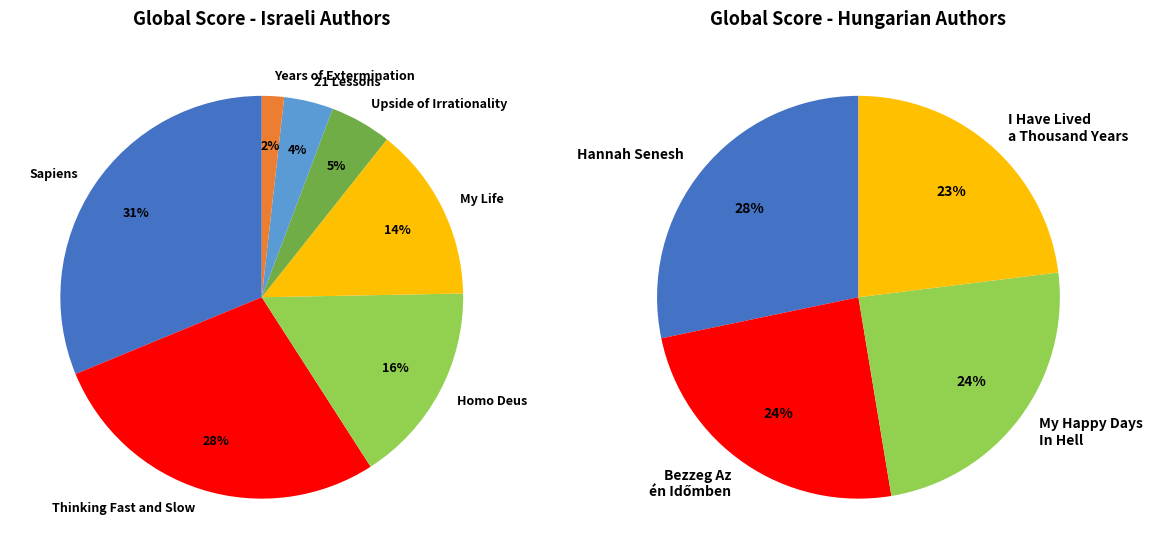

What is the smallest slice in the pie chart?

Years of Extermination (Israeli)